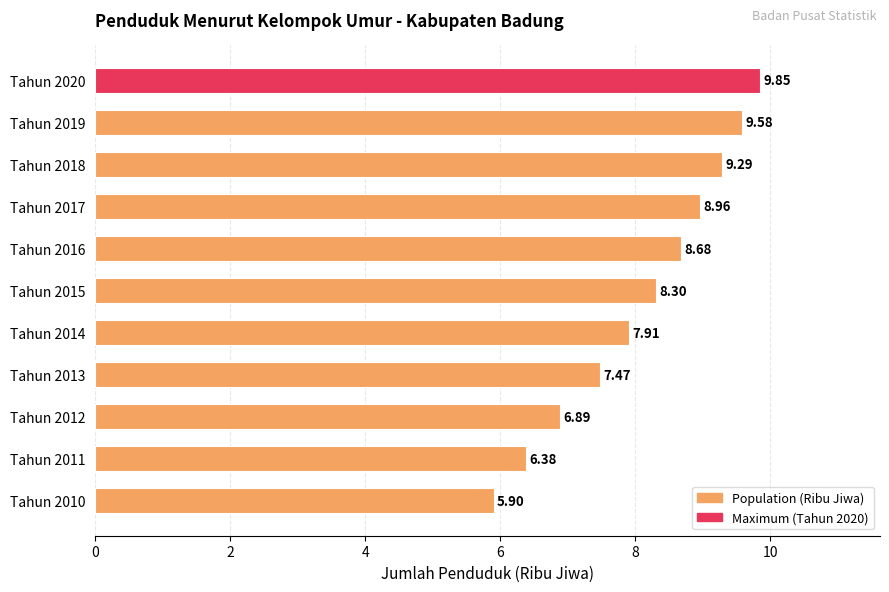

Which has a higher value, Tahun 2011 or Tahun 2013?

Tahun 2013